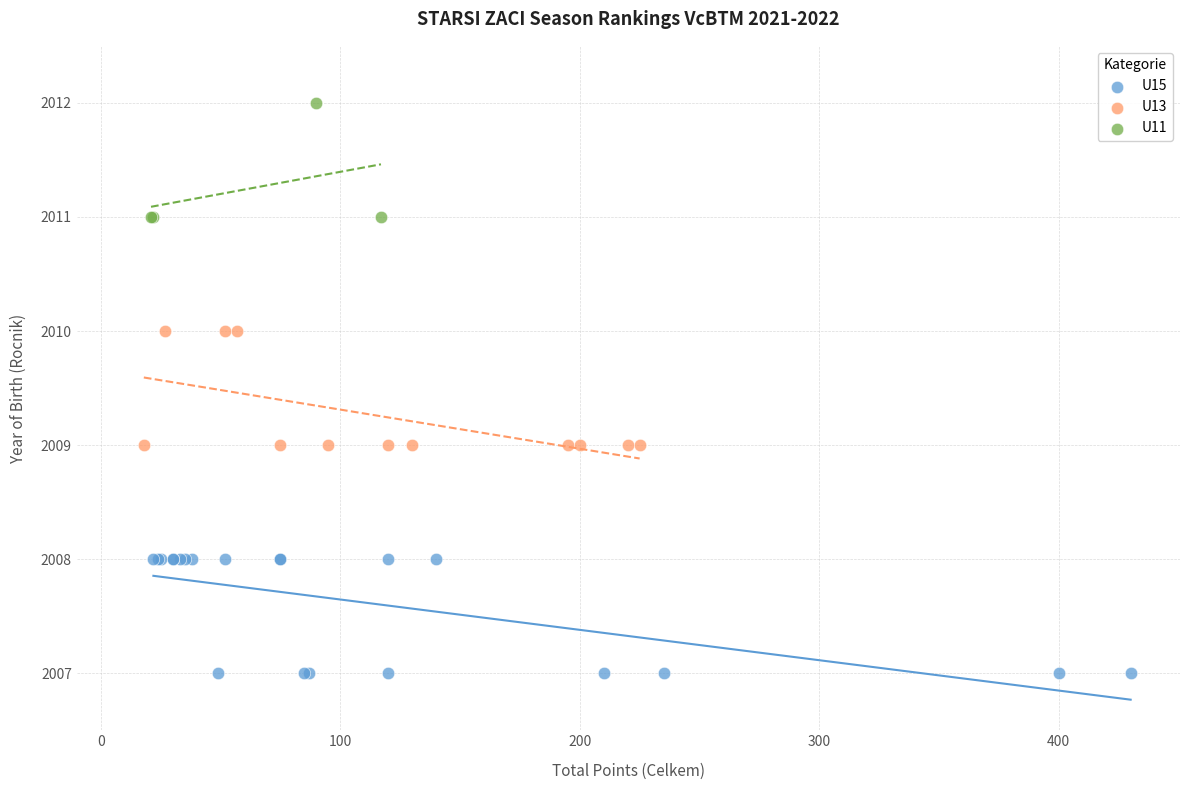

Which series reaches the minimum Y coordinate?

U15